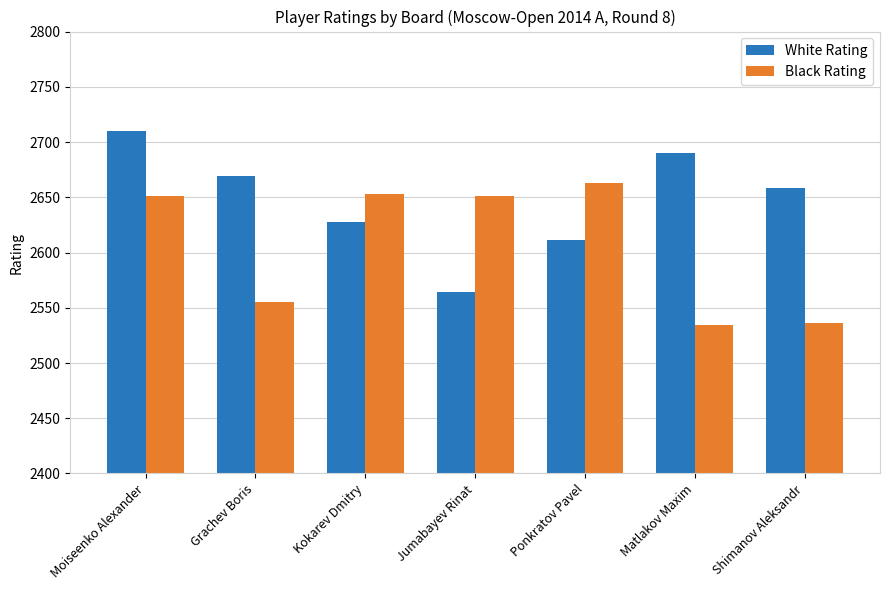

At which category does the chart reach its peak across all series?

Moiseenko Alexander